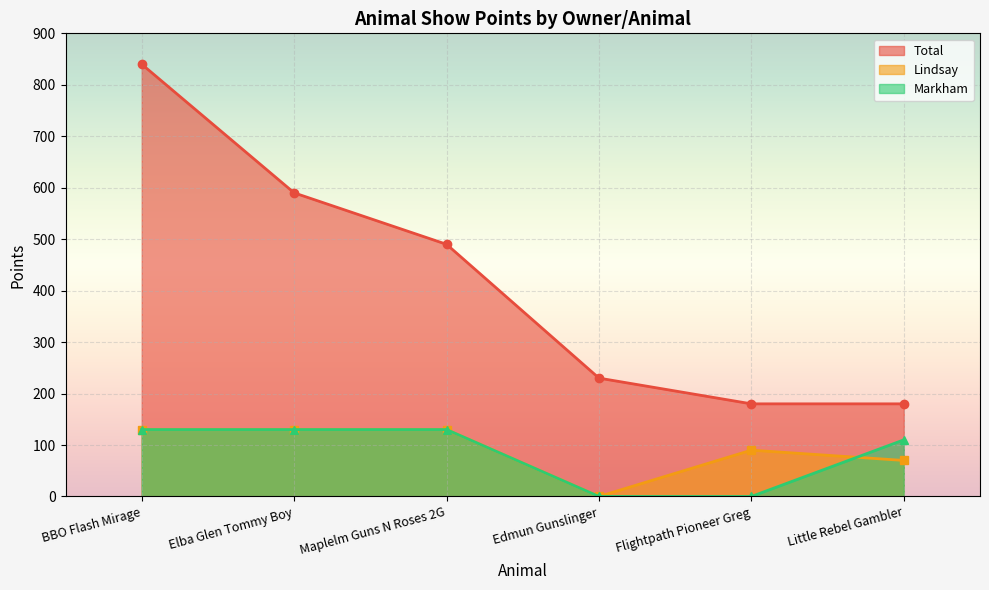

What is the difference between the highest and lowest values at Elba Glen Tommy Boy?

460